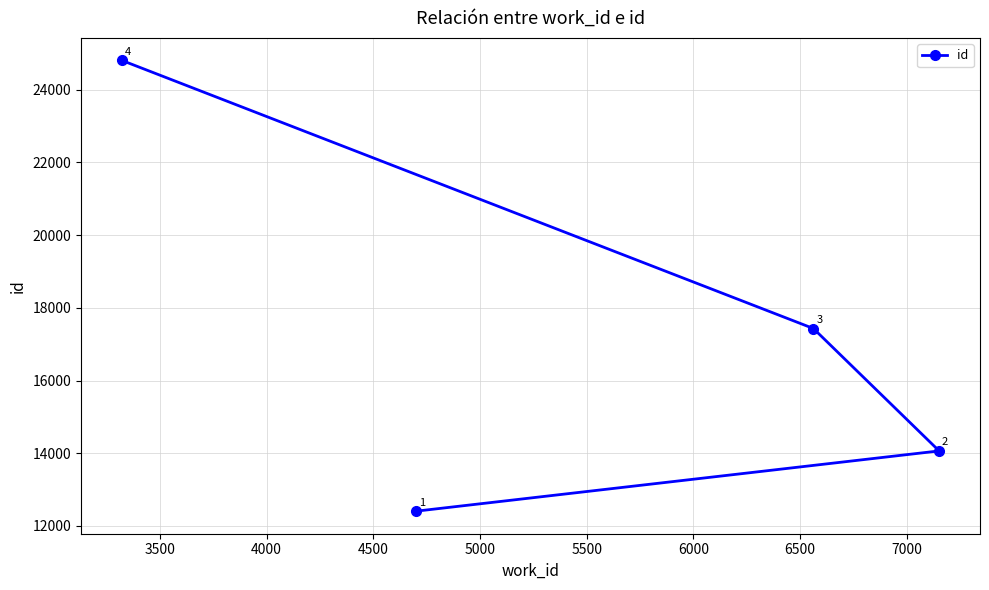

What is the sum of all values?

68703